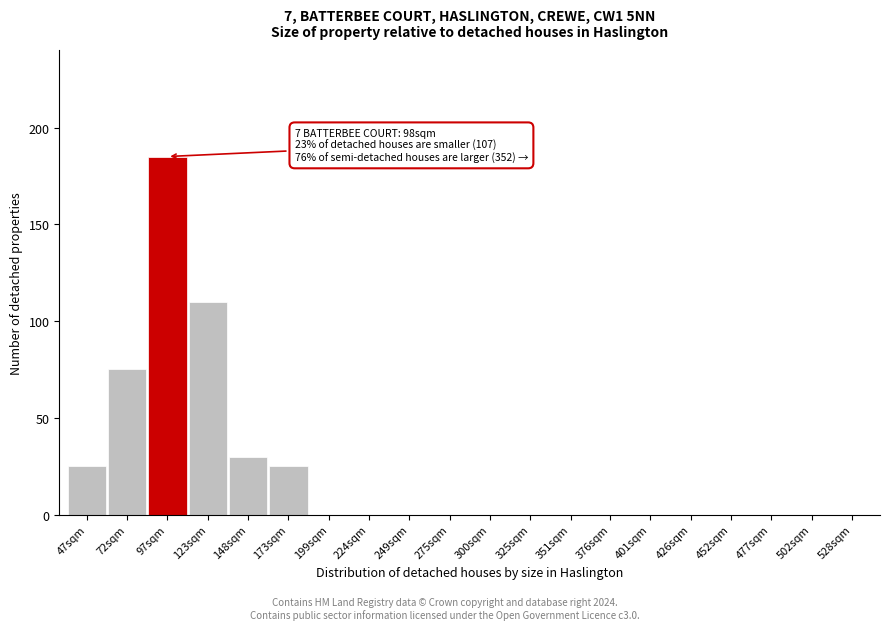

Reading left to right, what are all the values shown in this chart?

47sqm=25	72sqm=75	97sqm=185	123sqm=110	148sqm=30	173sqm=25	199sqm=0	224sqm=0	249sqm=0	275sqm=0	300sqm=0	325sqm=0	351sqm=0	376sqm=0	401sqm=0	426sqm=0	452sqm=0	477sqm=0	502sqm=0	528sqm=0